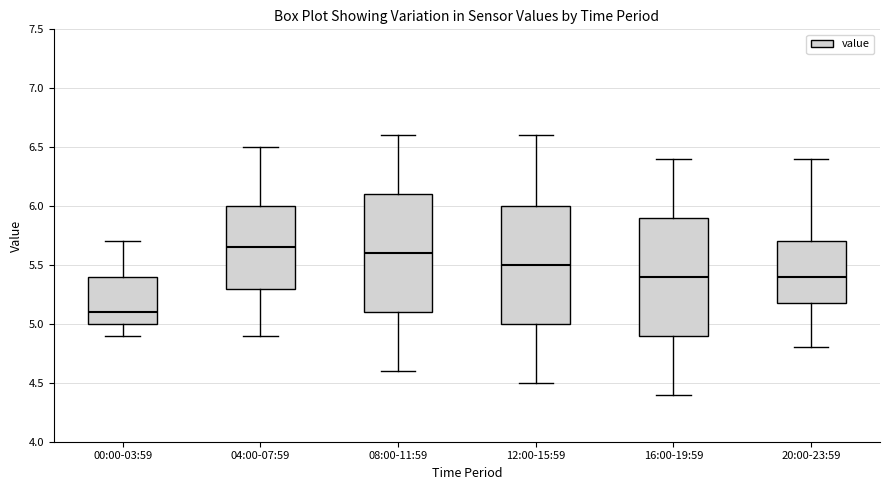

Which box's median line is the lowest?

00:00-03:59